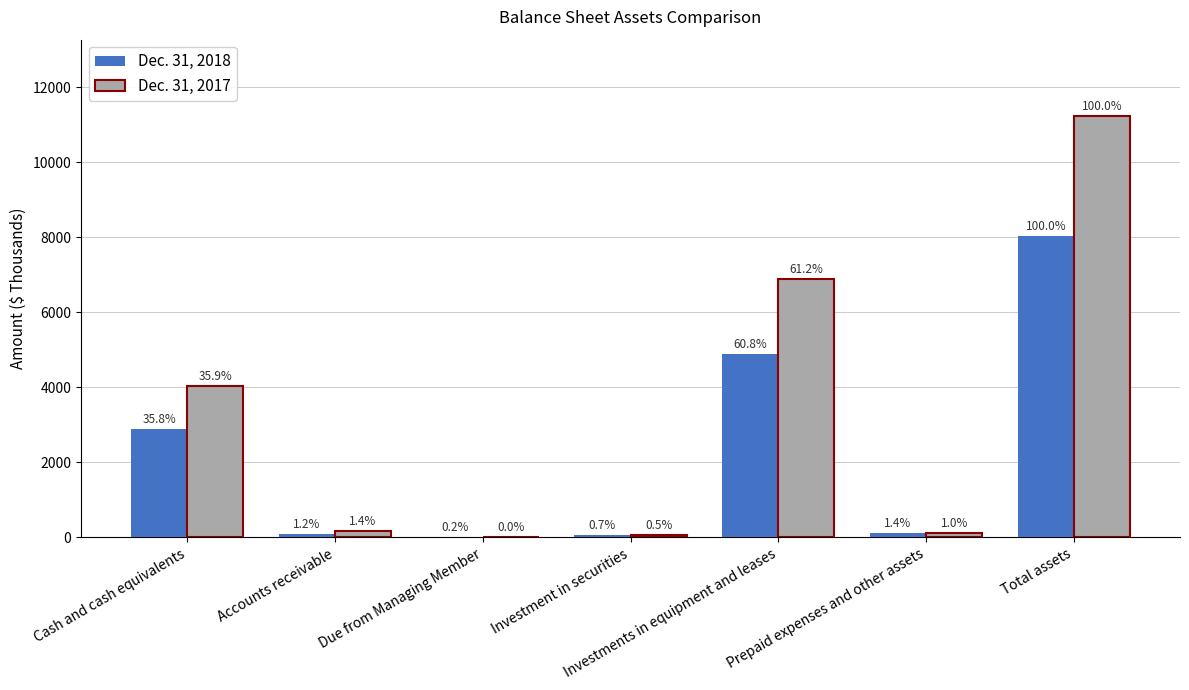

What are all the series names shown in the legend?

Dec. 31, 2018, Dec. 31, 2017